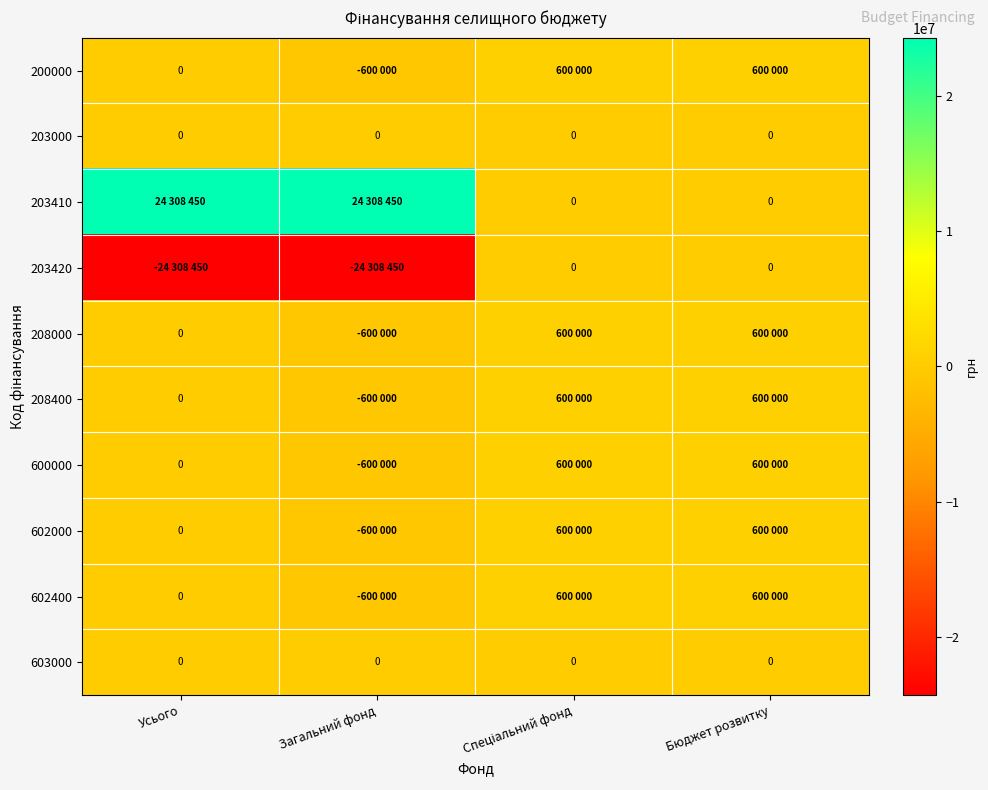

True or false: 603000 has a value of 0 at Бюджет розвитку.

True